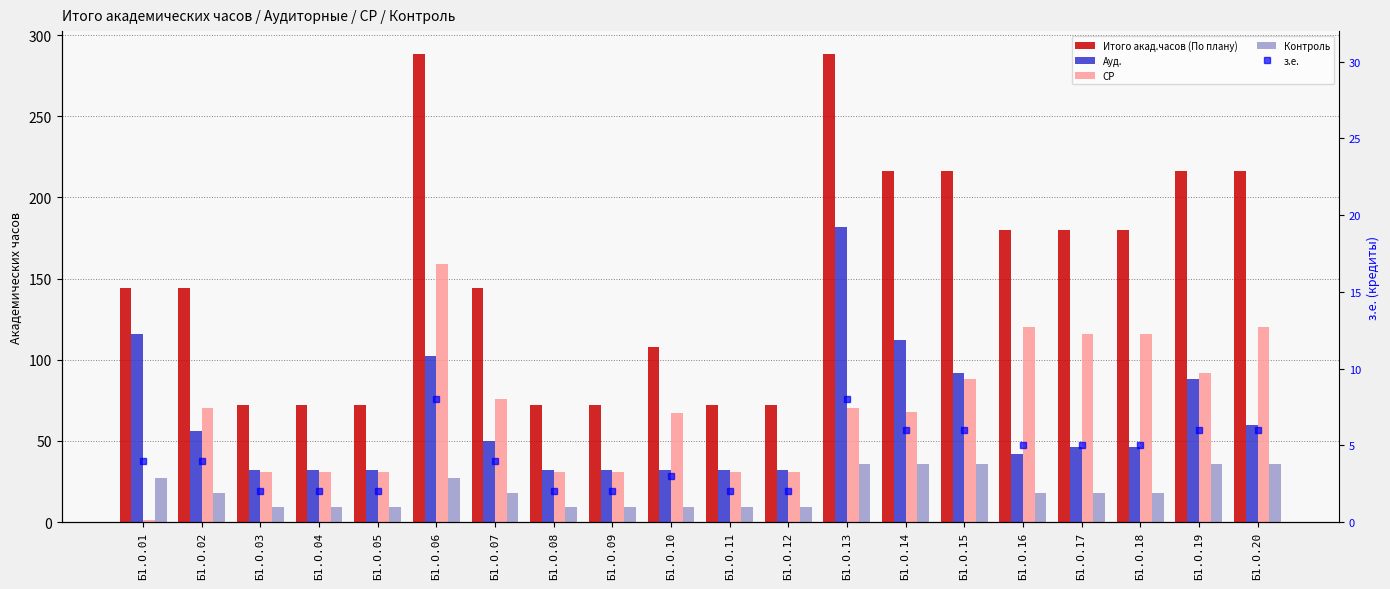

What is the highest value of the Контроль series?

36